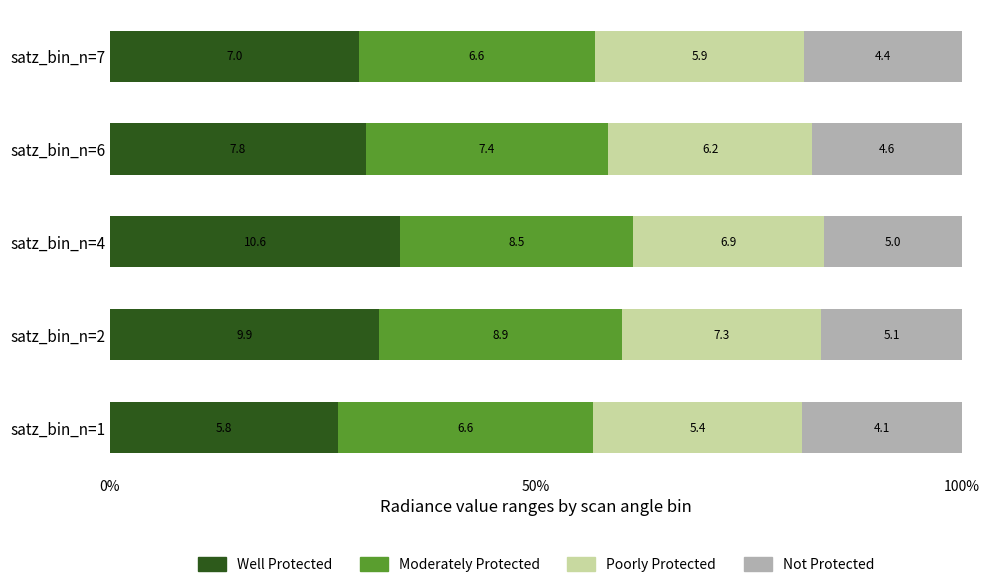

What are all the series names shown in the legend?

Well Protected, Moderately Protected, Poorly Protected, Not Protected